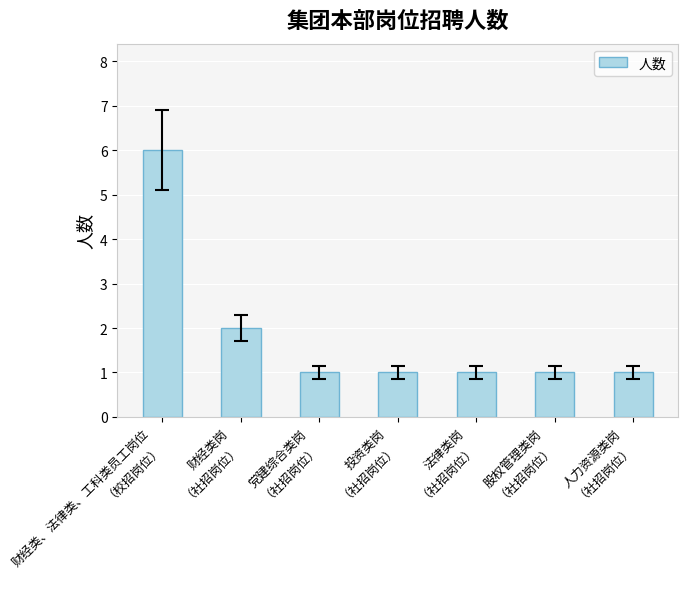

What is the label of the 3rd bar from the left?

党建综合类岗
（社招岗位）